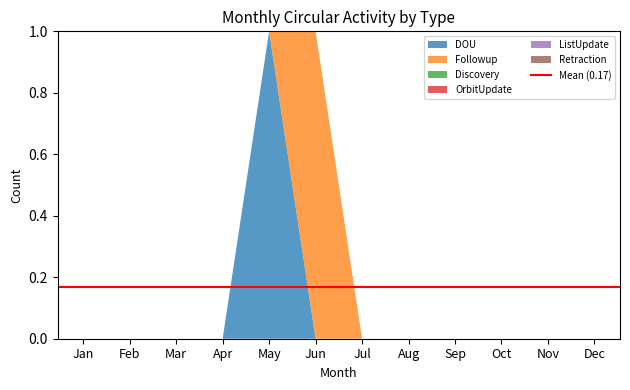

Reading left to right, what are all the values shown in this chart?

DOU: Jan=0	Feb=0	Mar=0	Apr=0	May=1	Jun=0	Jul=0	Aug=0	Sep=0	Oct=0	Nov=0	Dec=0
Followup: Jan=0	Feb=0	Mar=0	Apr=0	May=0	Jun=1	Jul=0	Aug=0	Sep=0	Oct=0	Nov=0	Dec=0
Discovery: Jan=0	Feb=0	Mar=0	Apr=0	May=0	Jun=0	Jul=0	Aug=0	Sep=0	Oct=0	Nov=0	Dec=0
OrbitUpdate: Jan=0	Feb=0	Mar=0	Apr=0	May=0	Jun=0	Jul=0	Aug=0	Sep=0	Oct=0	Nov=0	Dec=0
ListUpdate: Jan=0	Feb=0	Mar=0	Apr=0	May=0	Jun=0	Jul=0	Aug=0	Sep=0	Oct=0	Nov=0	Dec=0
Retraction: Jan=0	Feb=0	Mar=0	Apr=0	May=0	Jun=0	Jul=0	Aug=0	Sep=0	Oct=0	Nov=0	Dec=0